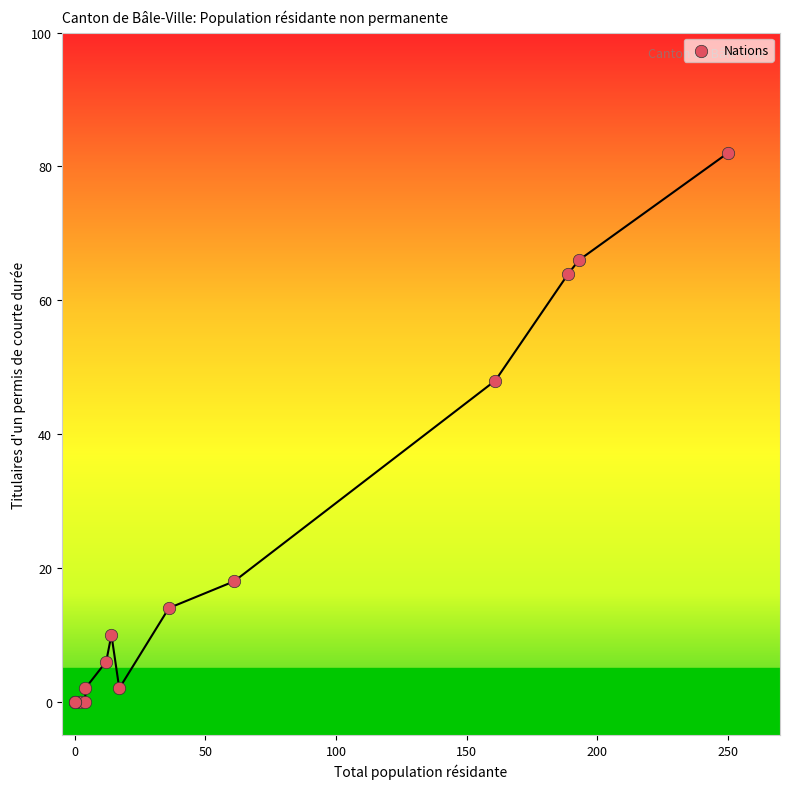

What Y value in the scatter plot is closest to 41?

48